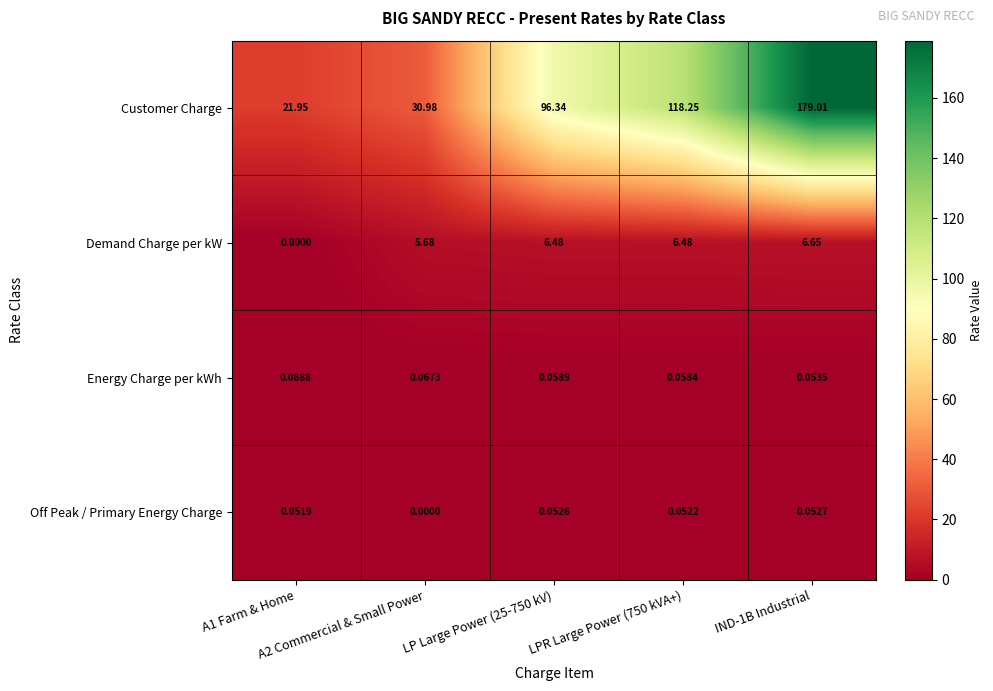

Which series has the largest range (max minus min)?

Customer Charge